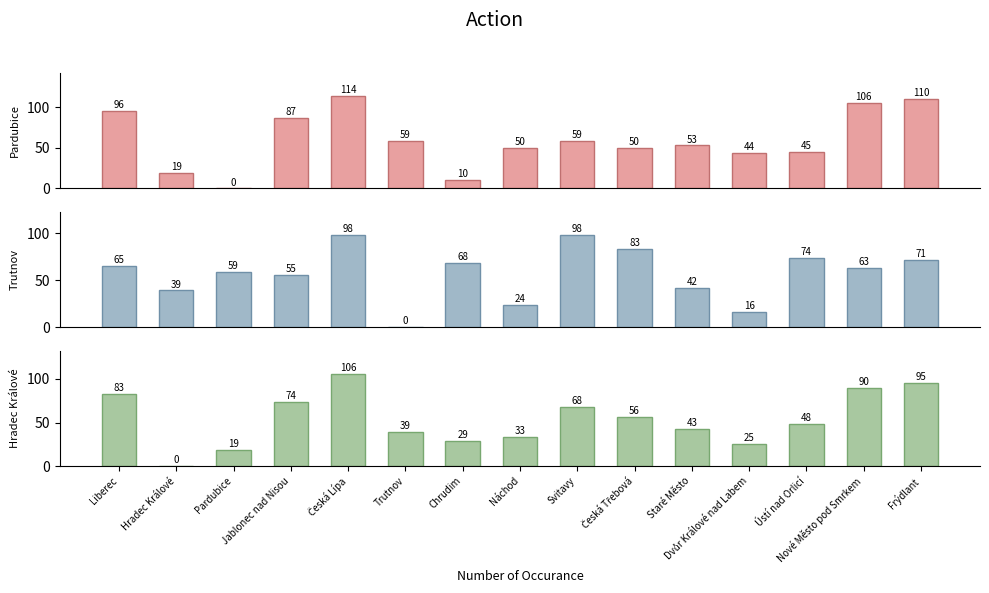

How many categories are shown in the chart?

15